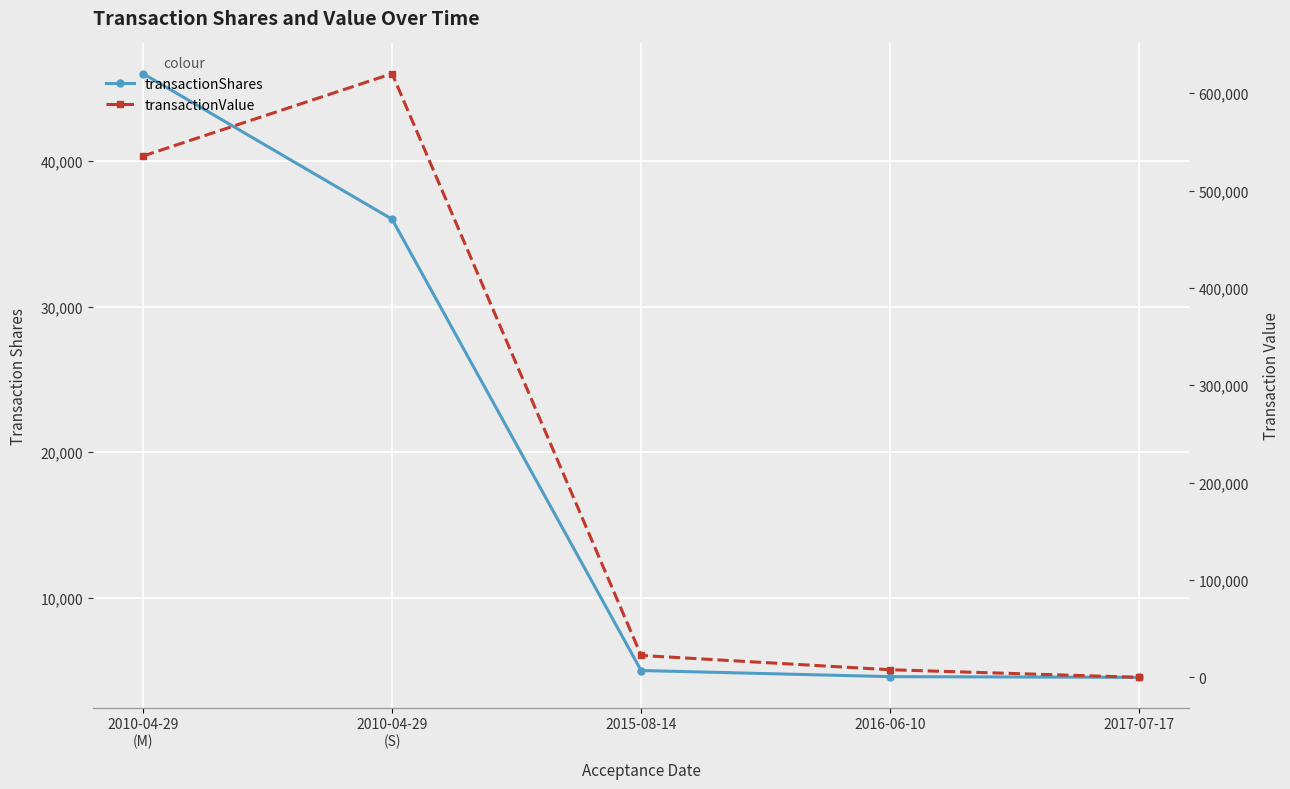

What is the average value of the transactionShares series?

19222